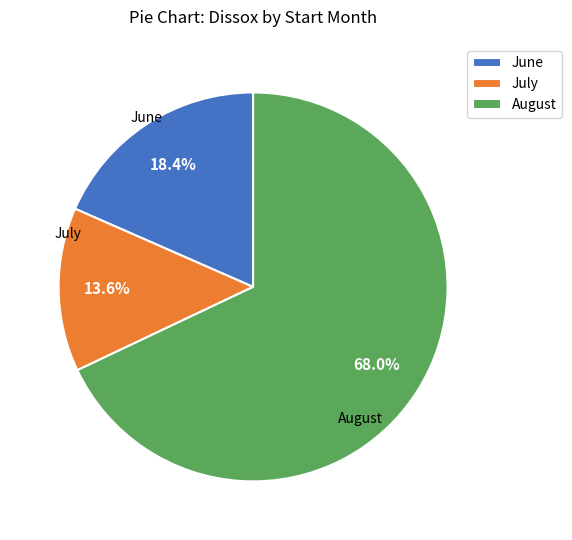

How many slices are in this pie chart?

3